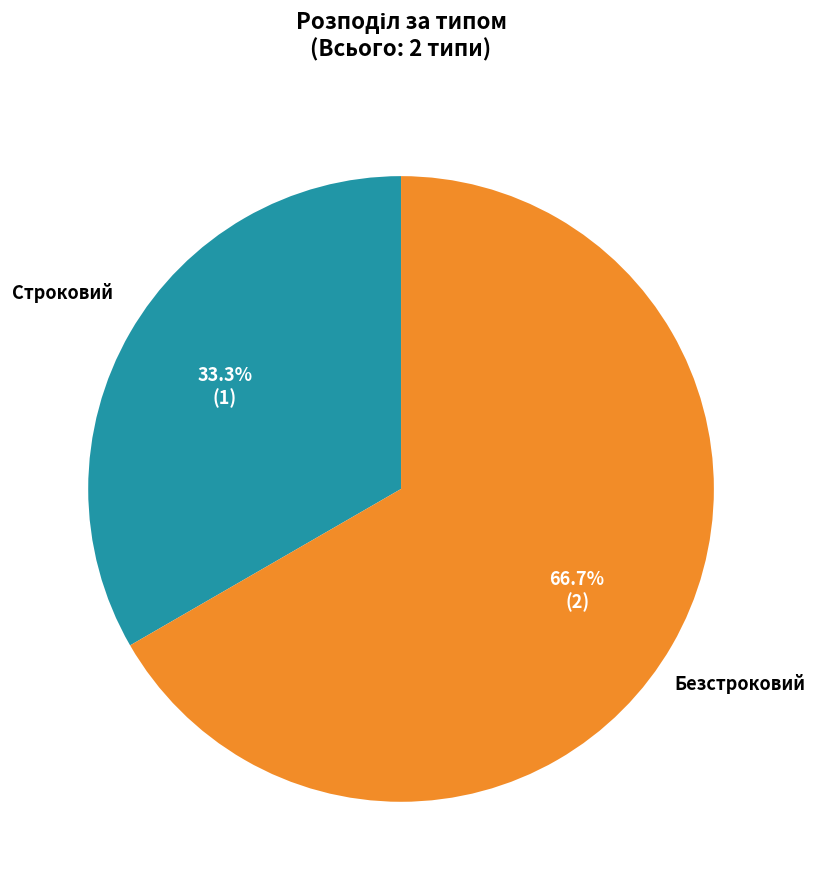

How many slices are in this pie chart?

2